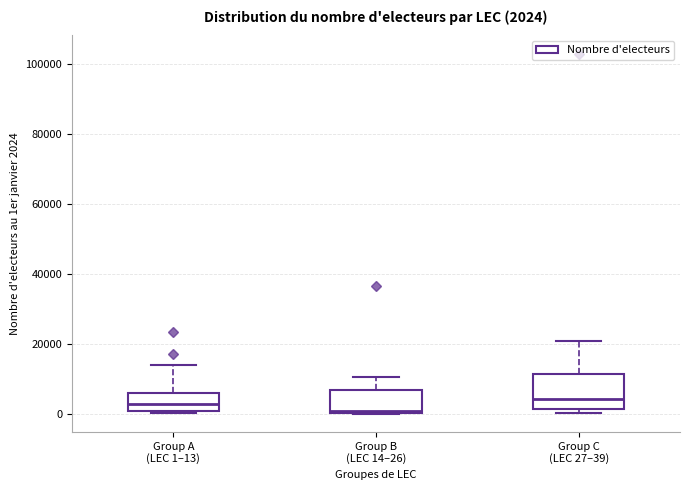

Comparing the boxes themselves (not the whiskers), which one is the tallest?

Group C (LEC 27–39)